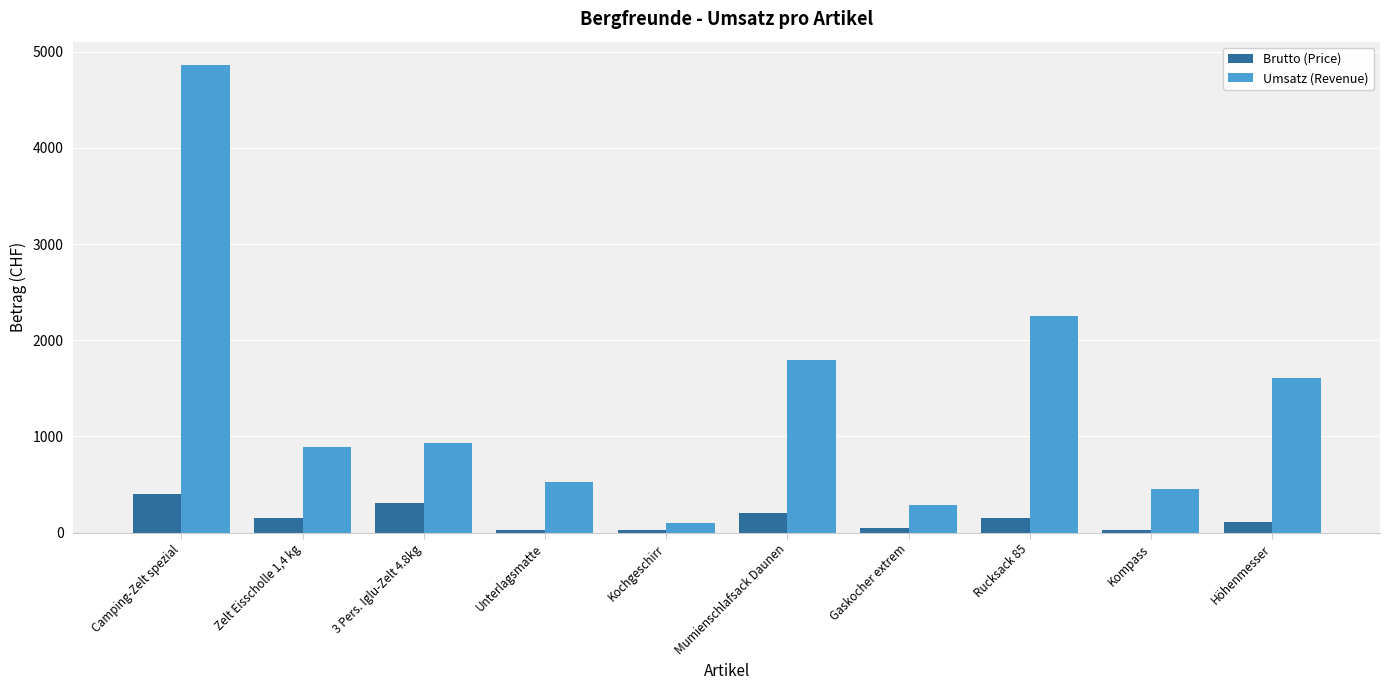

What are all the series names shown in the legend?

Brutto (Price), Umsatz (Revenue)